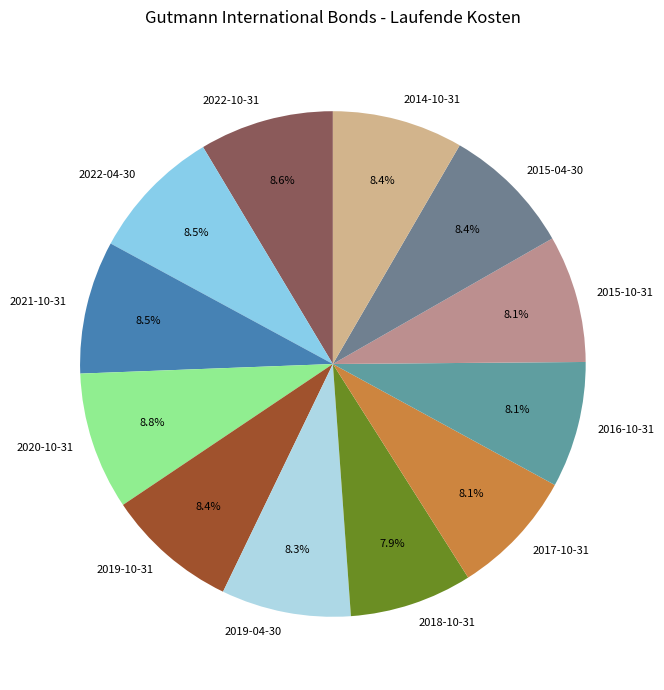

Is it true that 2022-10-31 is 1% of the pie?

False